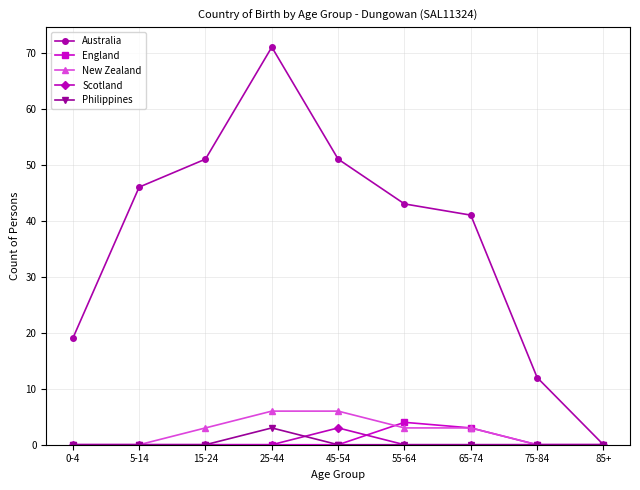

What are all the series names shown in the legend?

Australia, England, New Zealand, Scotland, Philippines